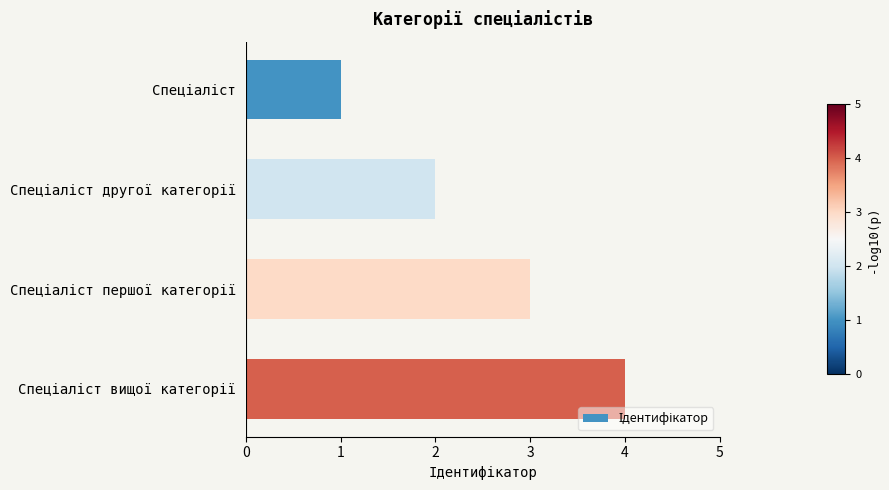

What is the sum of all values?

10